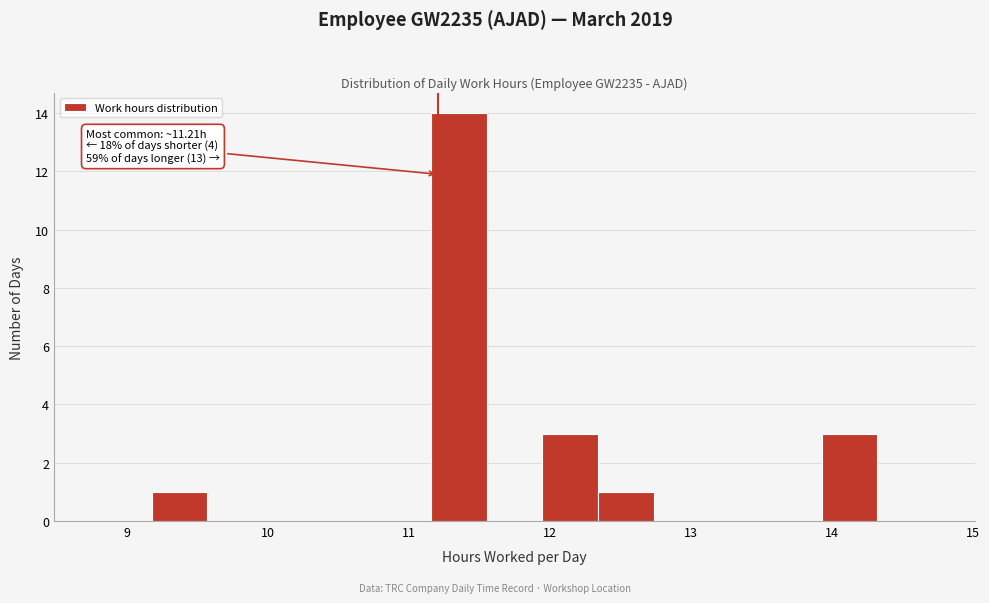

Read against the x-axis, roughly where is the centre of the tallest bar?

11.4